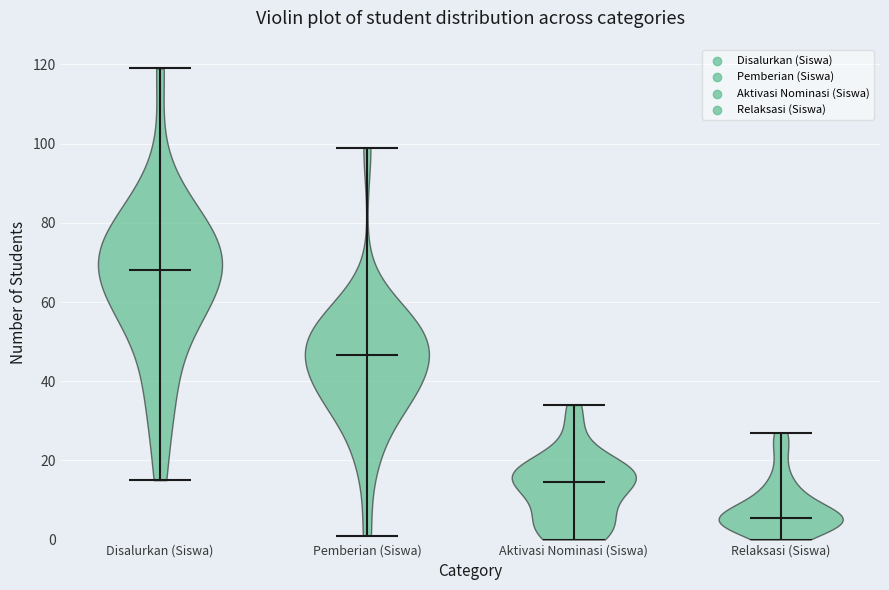

Which violin has the highest median line?

Disalurkan (Siswa)